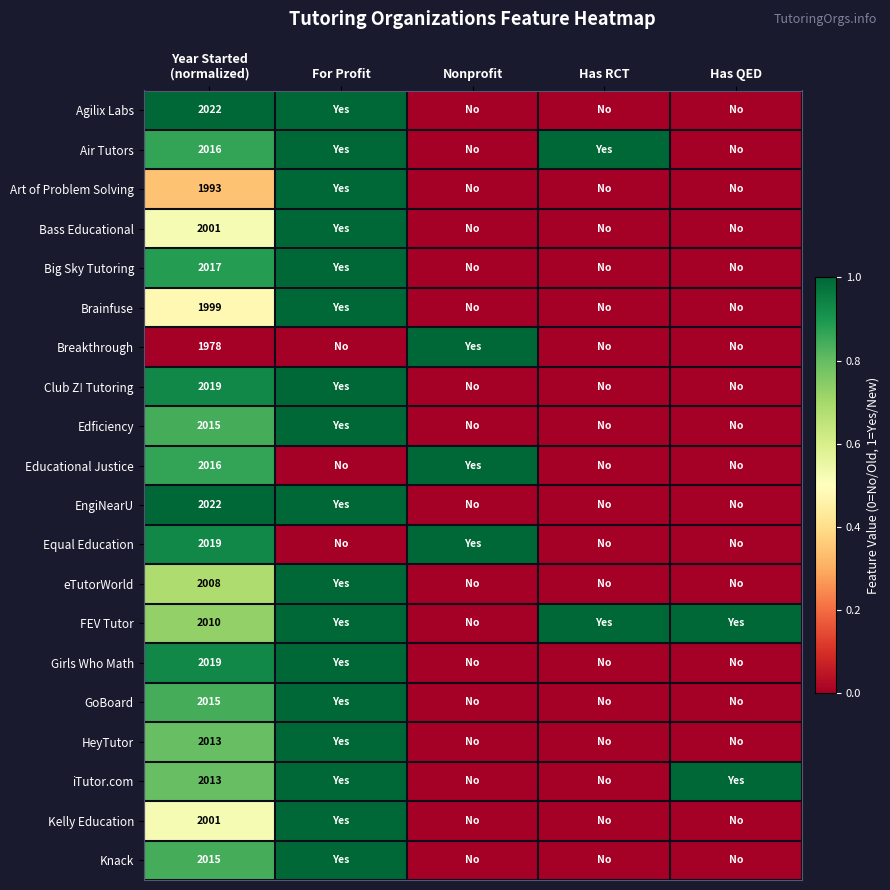

At how many categories does at least one series exceed 0?

5